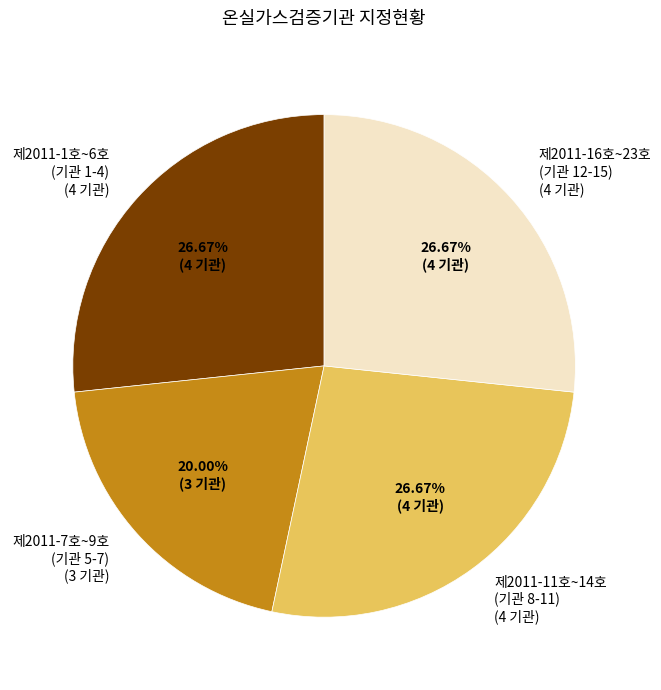

Approximately how many times larger is the value at 제2011-11호~14호 (기관 8-11) (4 기관) compared to 제2011-7호~9호 (기관 5-7) (3 기관)?

1.3